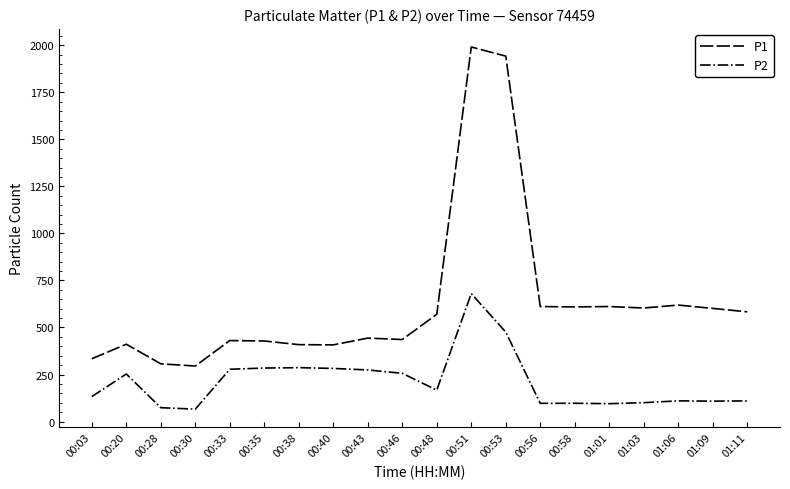

What are all the series names shown in the legend?

P1, P2